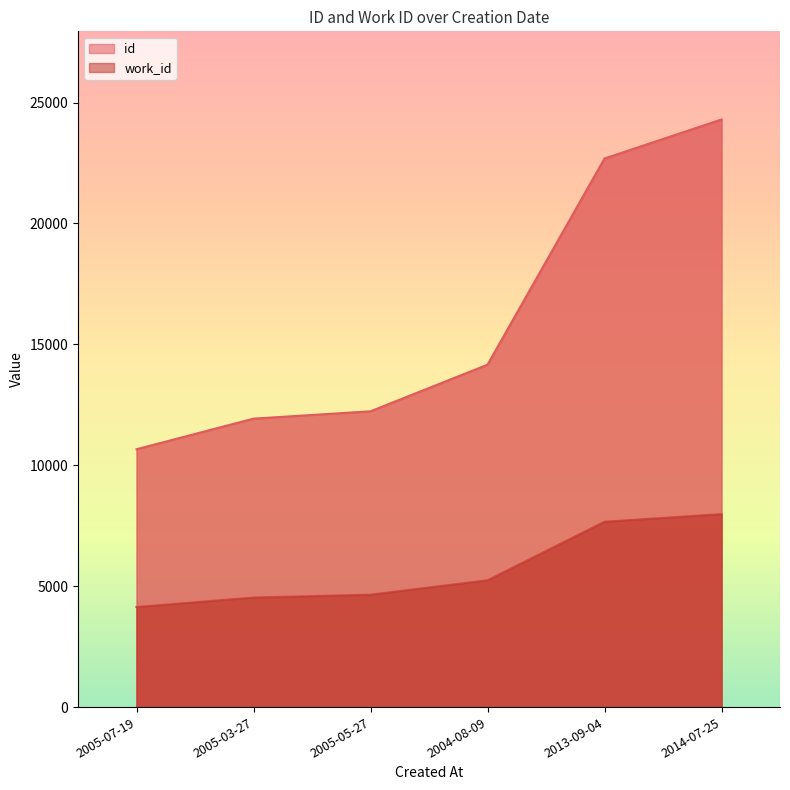

Reading left to right, transcribe all the data shown in this chart.

id: 2005-07-19=10665	2005-03-27=11930	2005-05-27=12234	2004-08-09=14161	2013-09-04=22687	2014-07-25=24301
work_id: 2005-07-19=4141	2005-03-27=4534	2005-05-27=4652	2004-08-09=5248	2013-09-04=7669	2014-07-25=7984